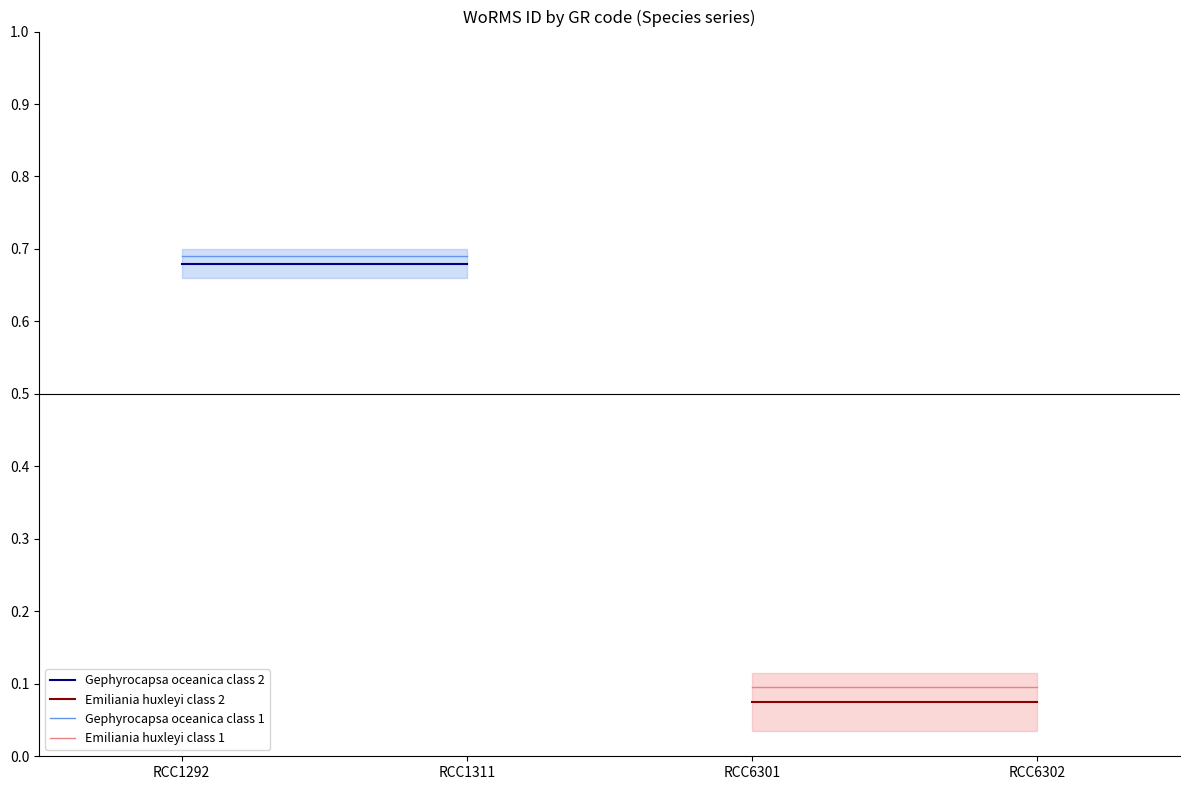

What is the greatest value displayed?

0.7